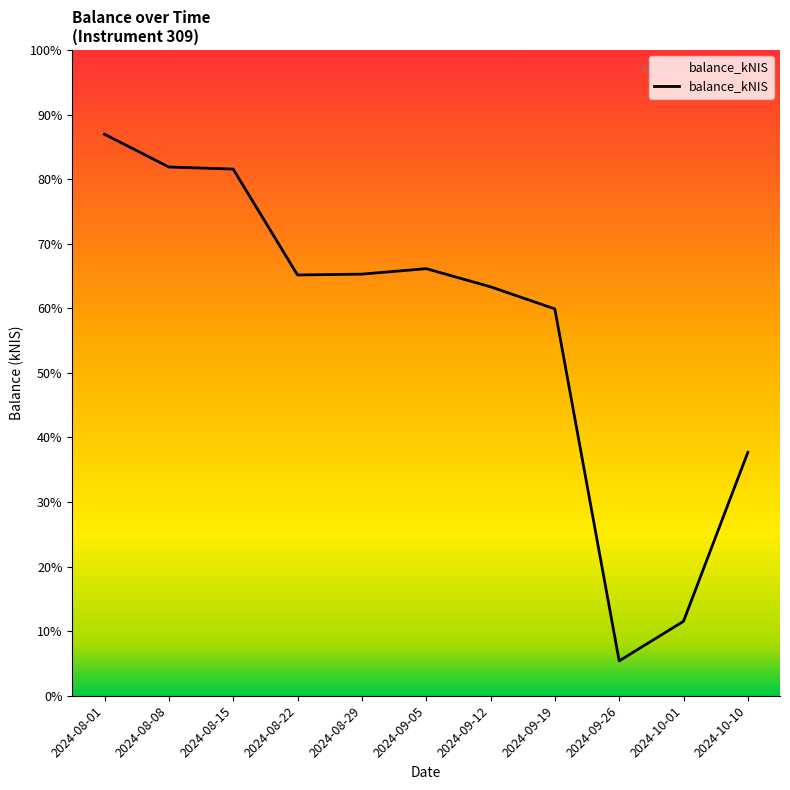

Does the chart display data point markers on the line(s)?

No